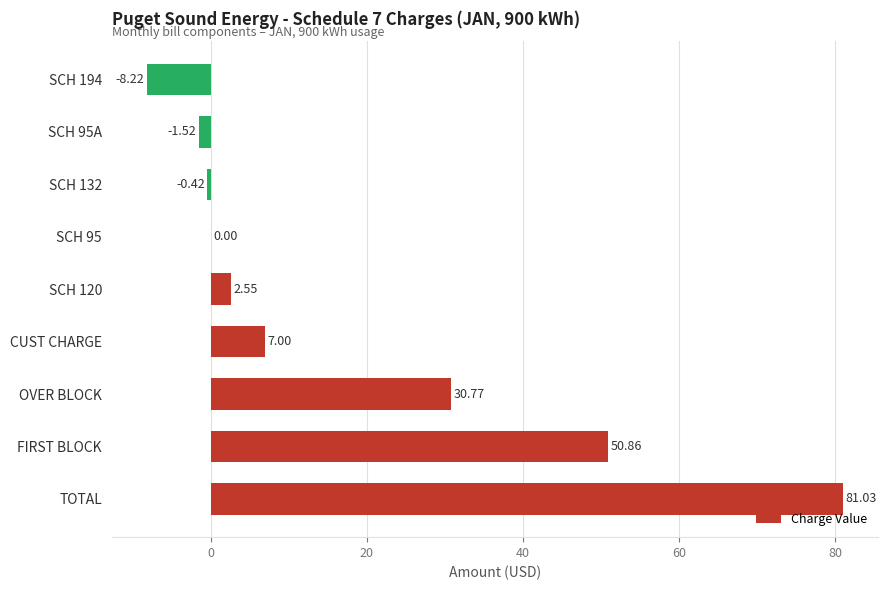

What is the sum of the values at SCH 194 and FIRST BLOCK?

42.6